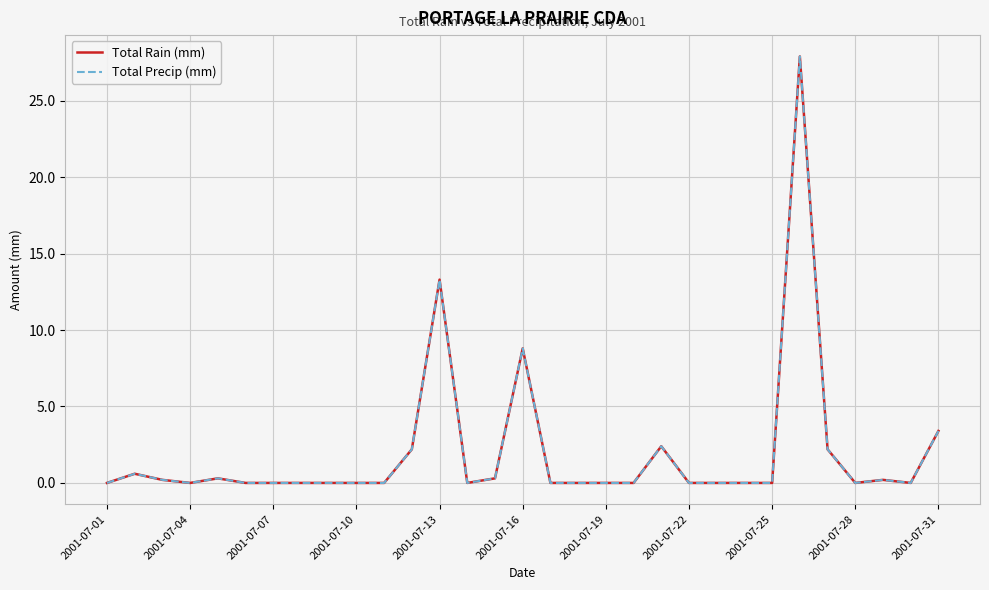

True or false: Total Rain (mm) and Total Precip (mm) intersect in this chart.

False